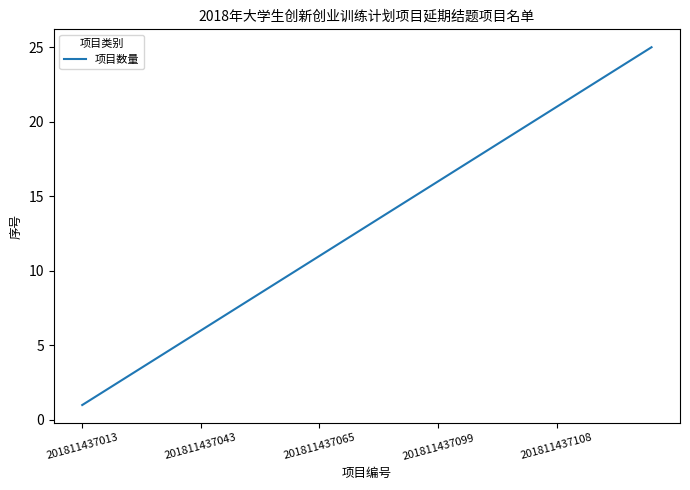

What is the maximum value shown in the chart?

25